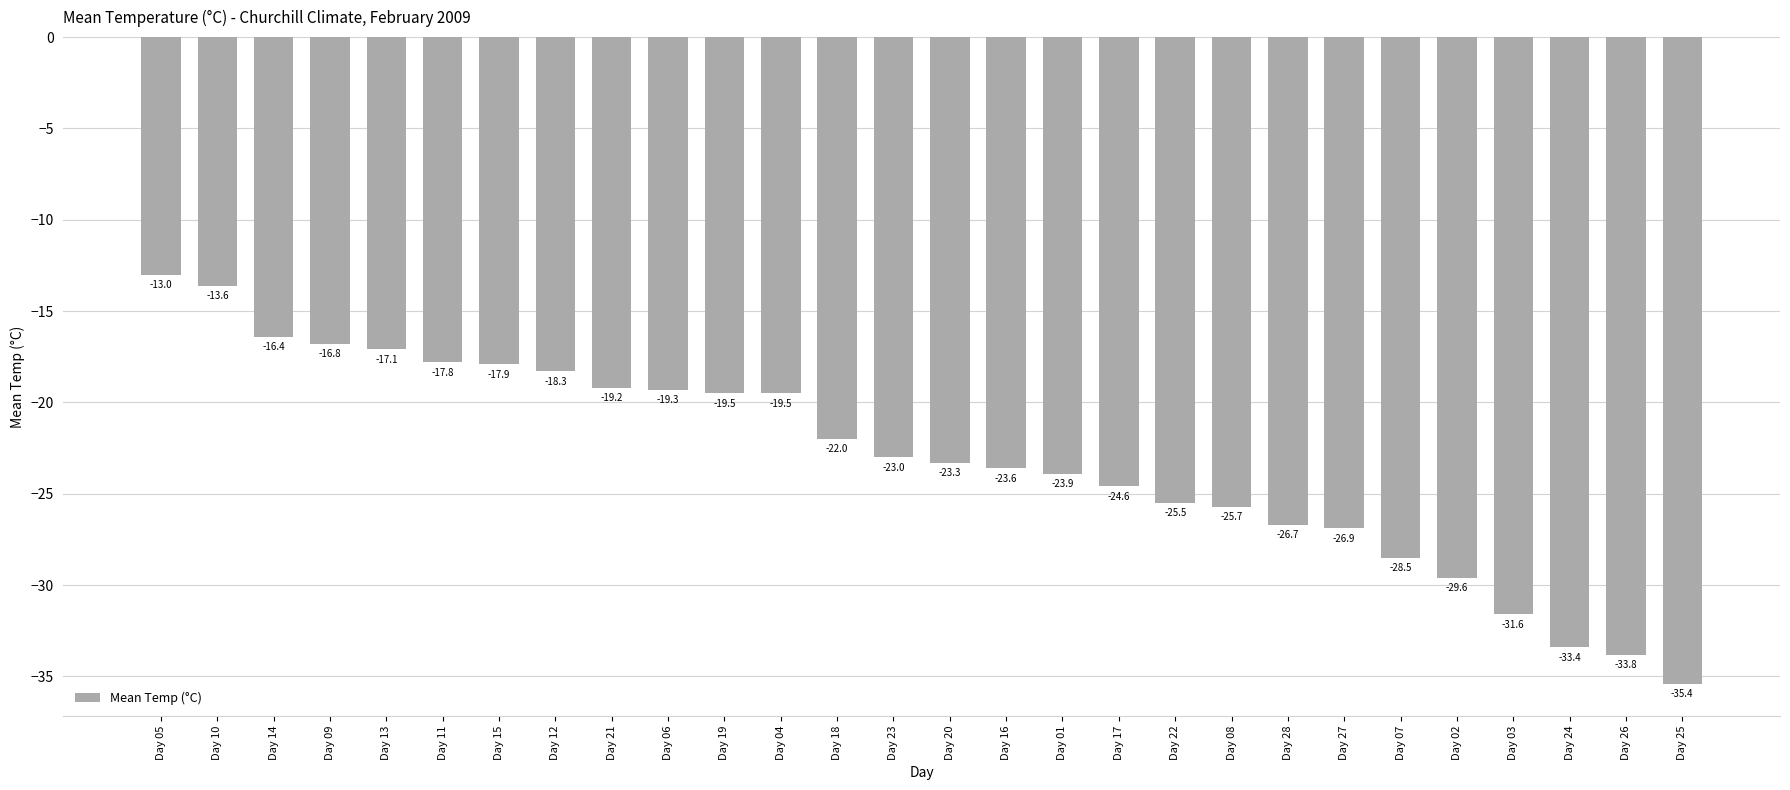

Is it true that the value at Day 09 is -23.8?

False